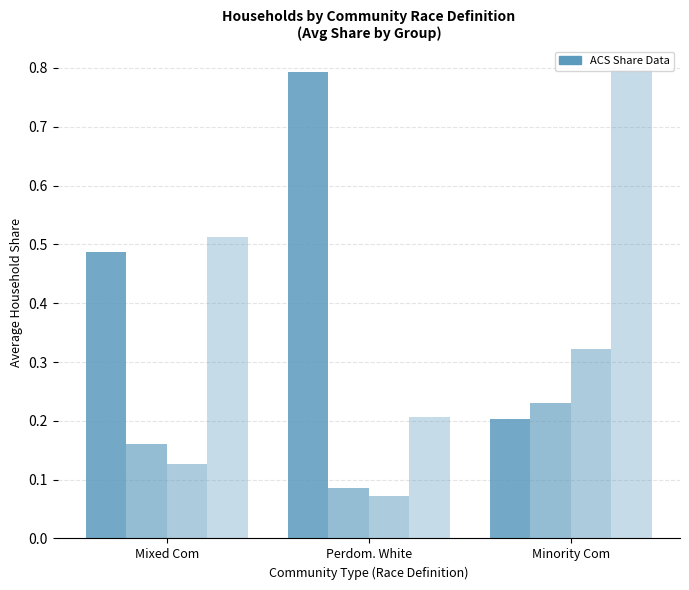

How many series are shown in this chart?

4